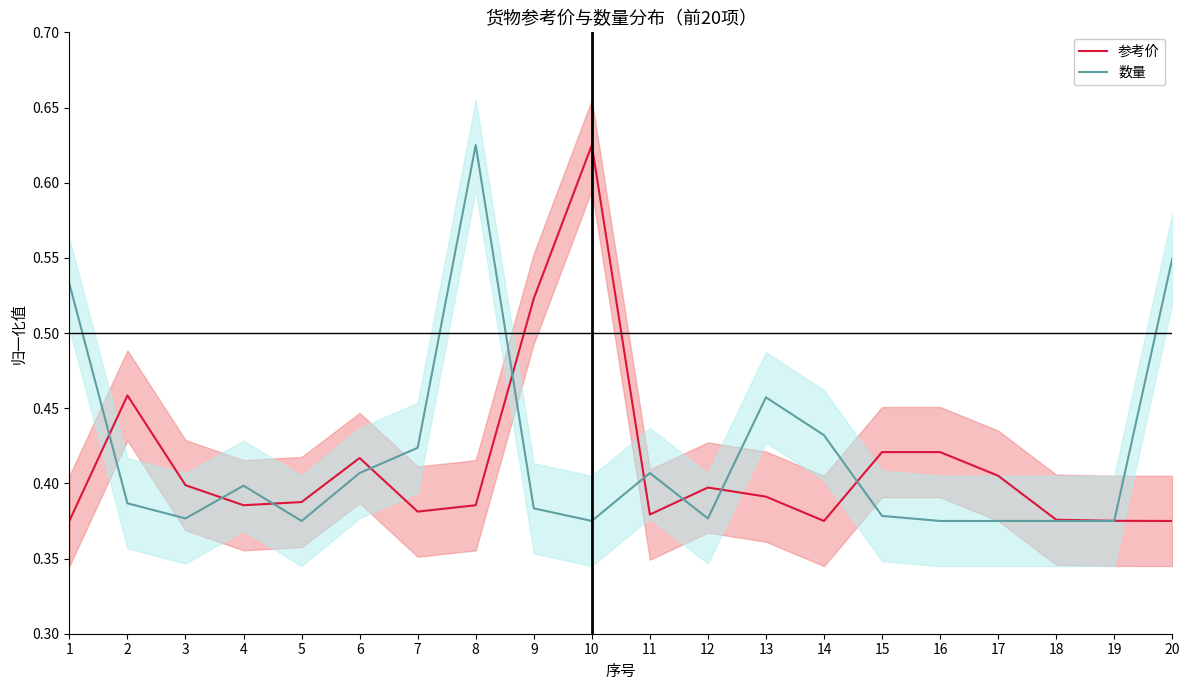

At which label does 数量 reach its minimum?

5